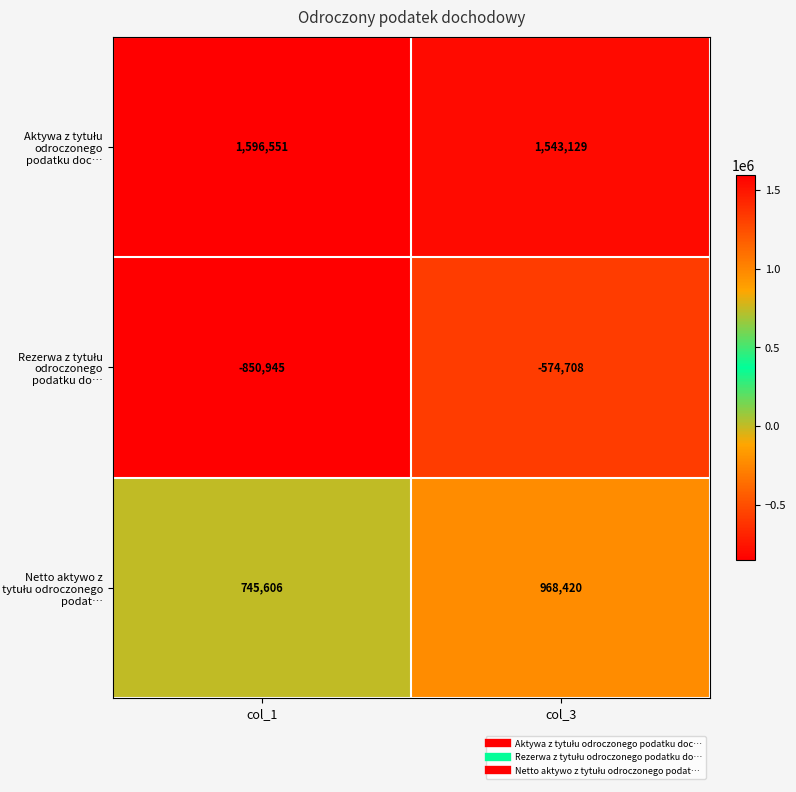

What is the greatest value displayed?

1596551